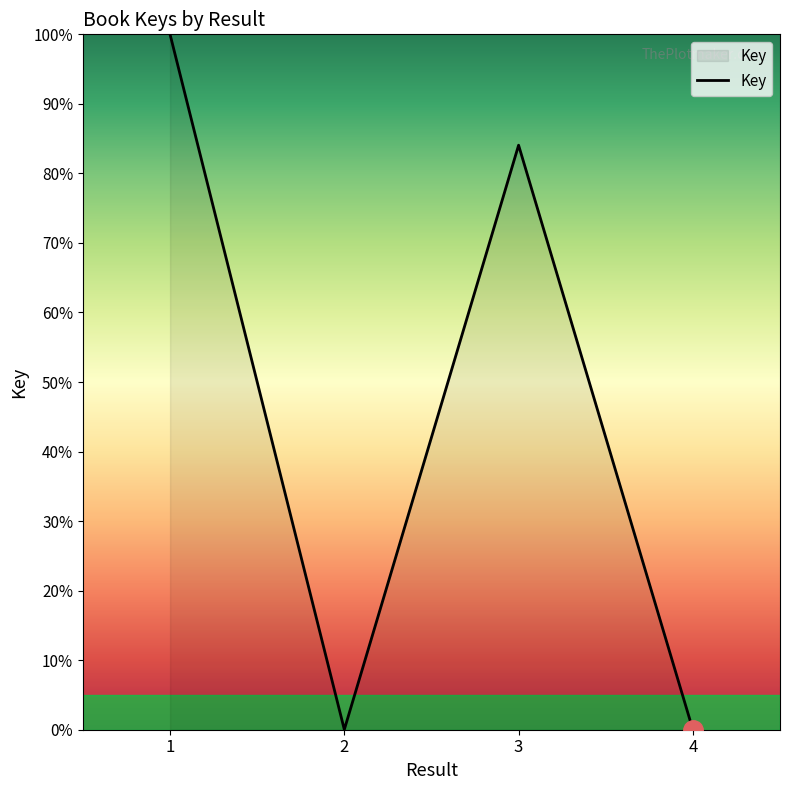

Is it true that the value at 1 is 152.1?

False